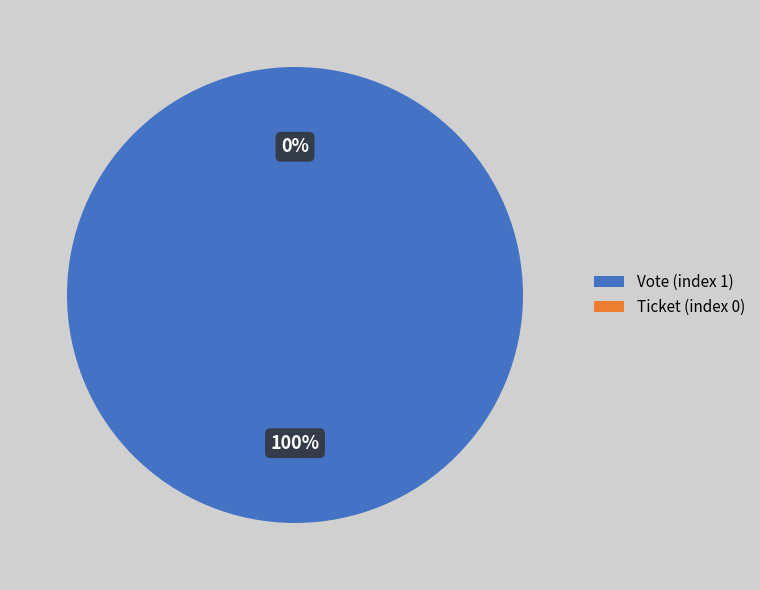

Is Ticket (index 0) the majority of the pie?

No